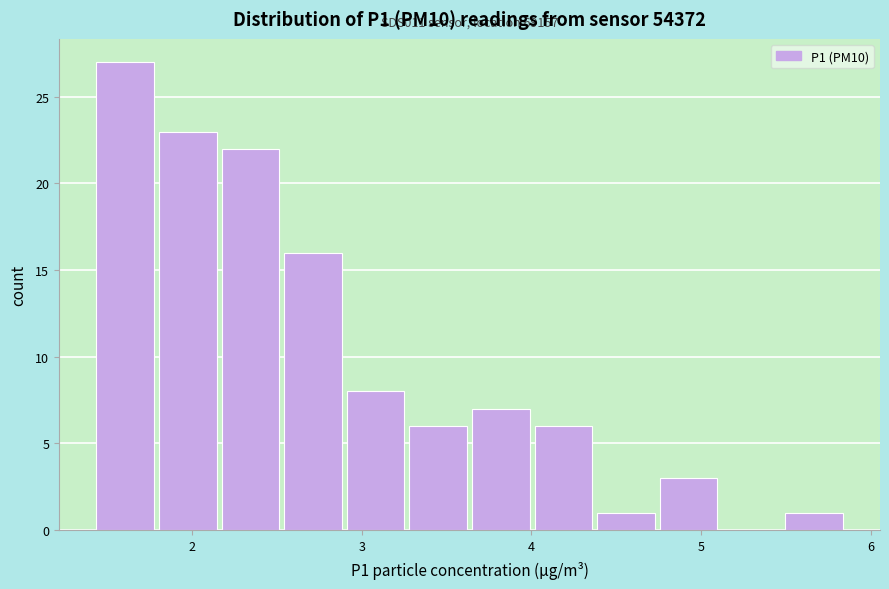

Around what value on the x-axis is the tallest bar? Give the approximate position of its centre, as read against the axis.

1.6